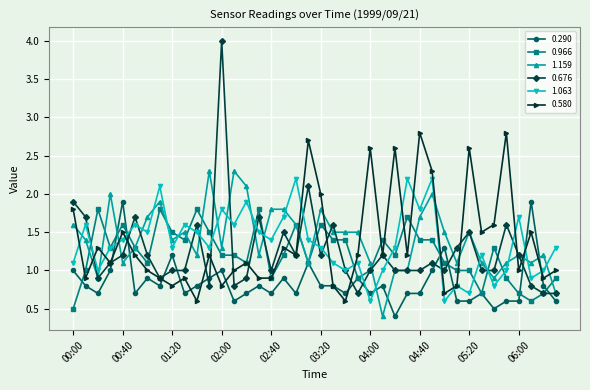

What is the smallest value displayed?

0.4